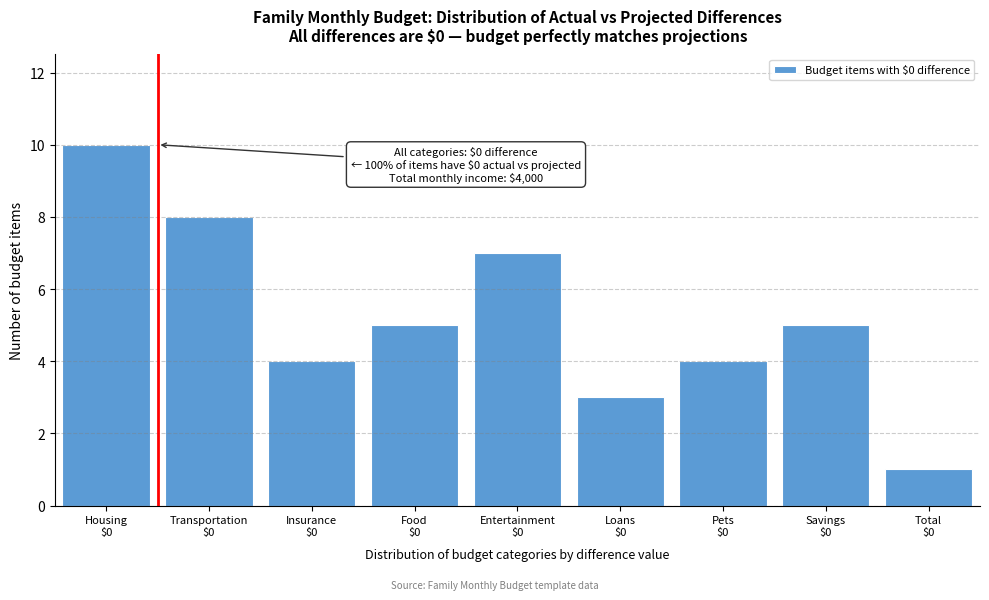

Reading left to right, transcribe all the data shown in this chart.

10	8	4	5	7	3	4	5	1